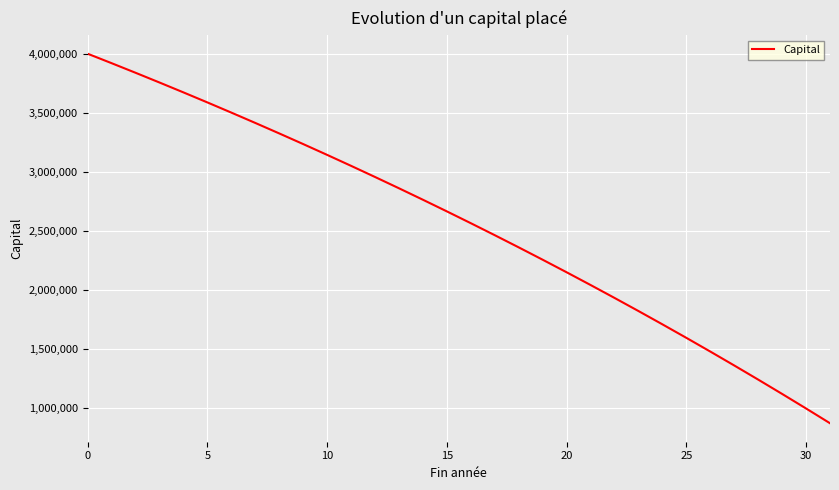

What is the difference between the maximum and minimum values?

3128140.9